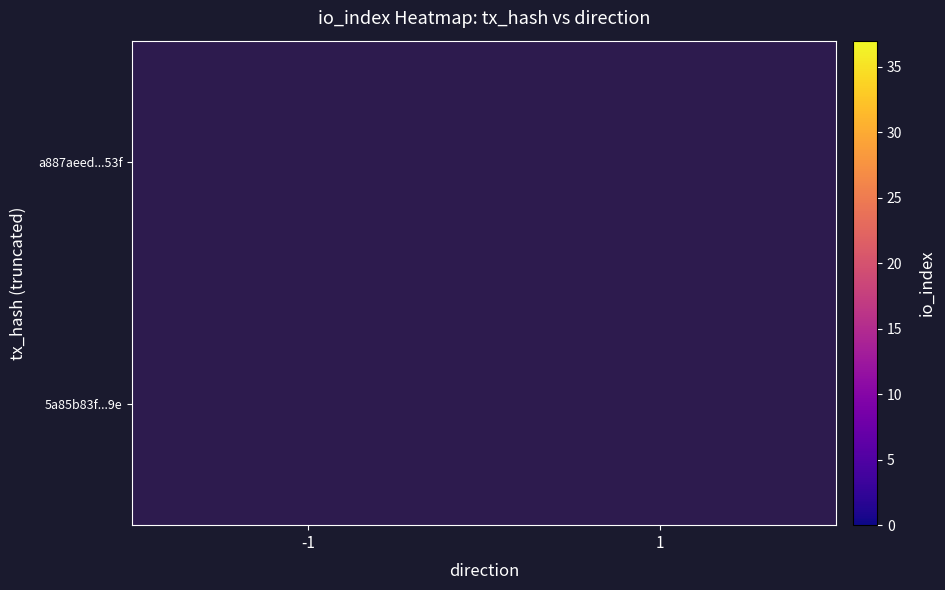

Is the value of 5a85b83f...9e at -1 greater than the value of a887aeed...53f at -1?

No